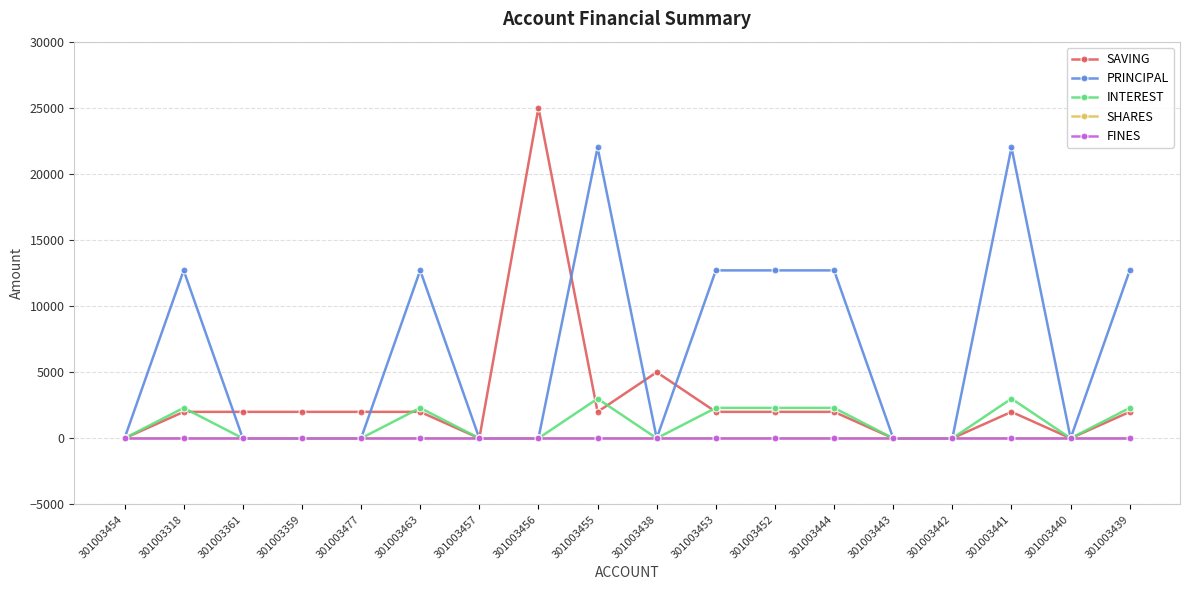

What is the difference between the highest and lowest values at 301003453?

12700